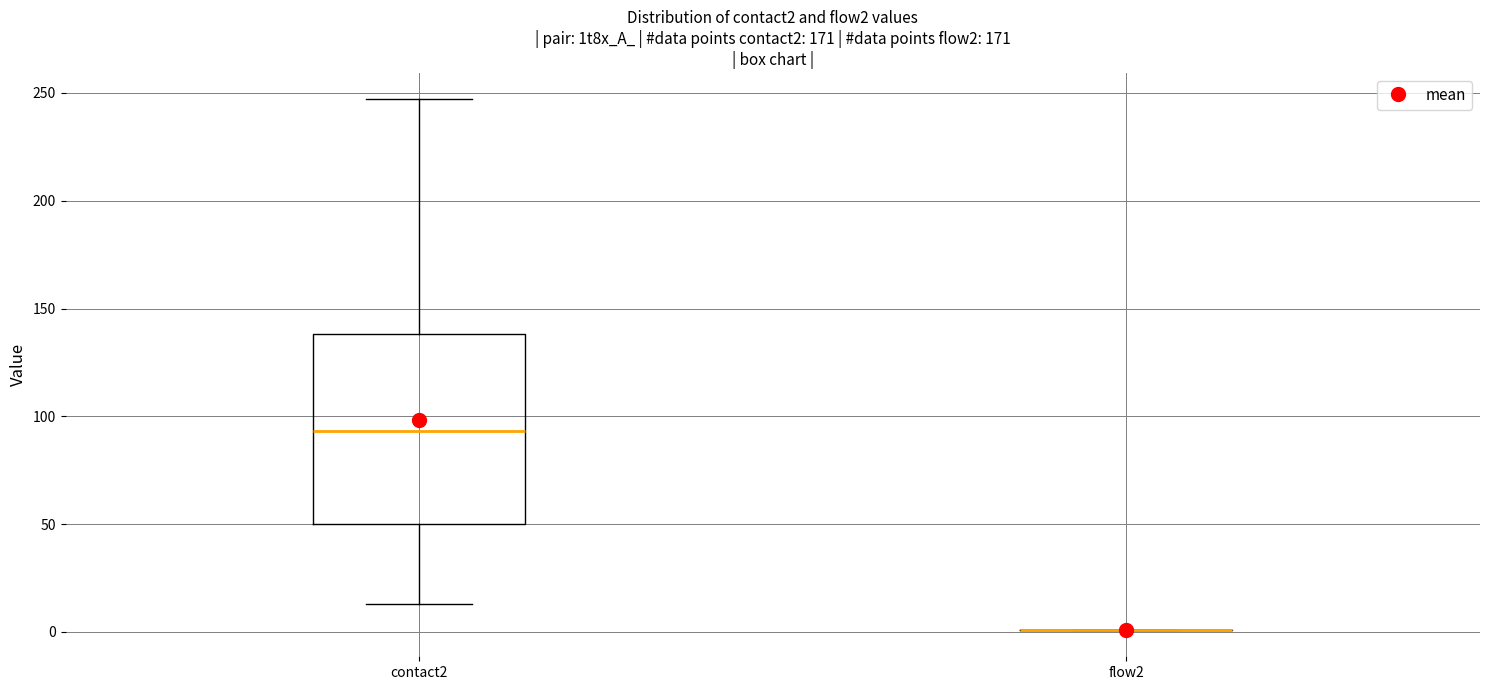

Comparing the boxes themselves (not the whiskers), which one is the tallest?

contact2